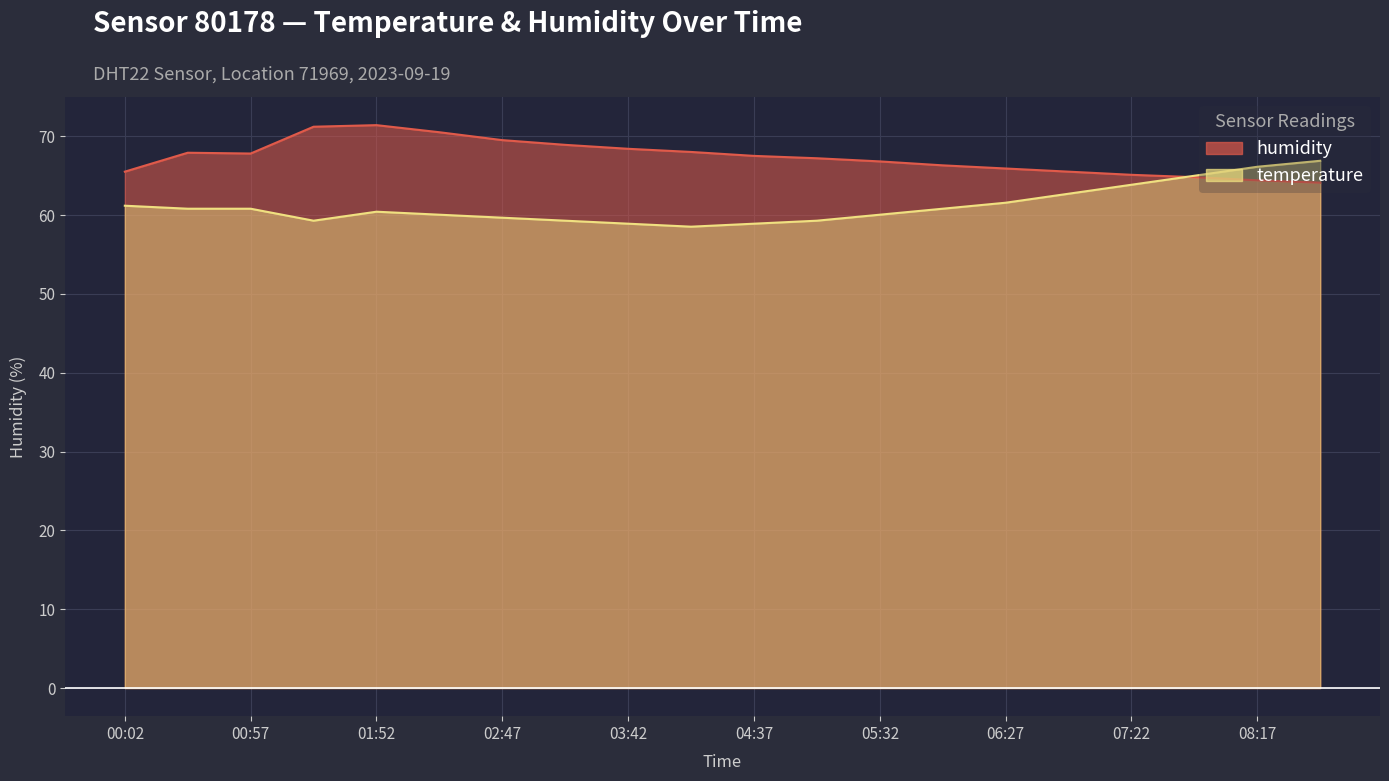

At how many categories does at least one series exceed 70?

3